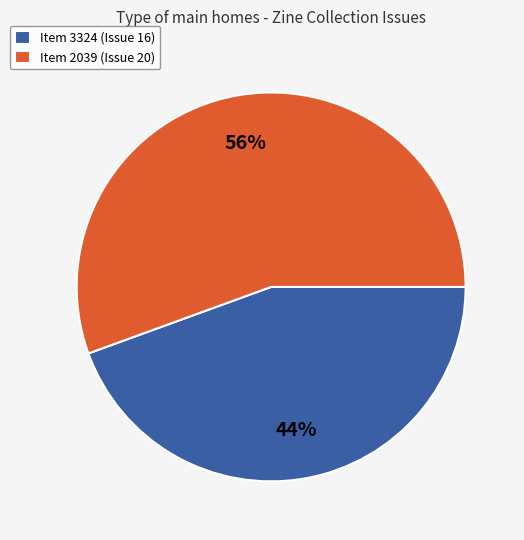

What percentage is the Item 2039 (Issue 20) slice, to the nearest percent?

56%